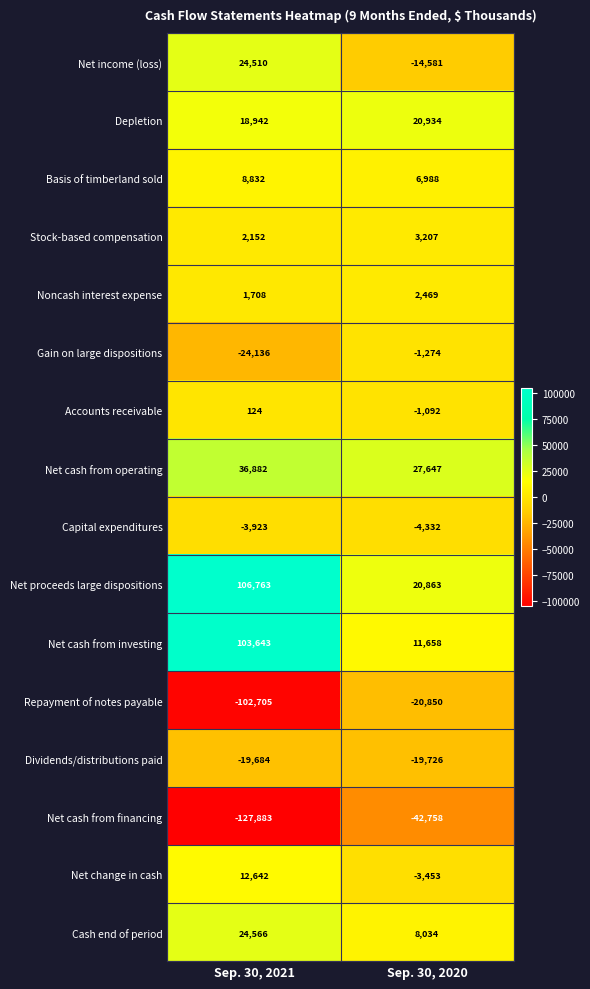

What is the spread (max minus min) of values at Sep. 30, 2021?

234646